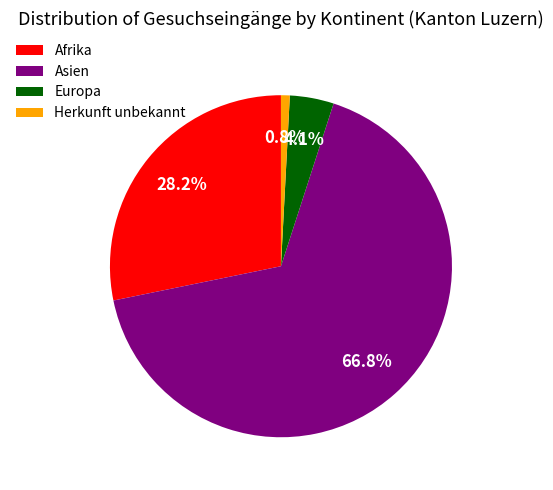

What is the largest slice in the pie chart?

Asien